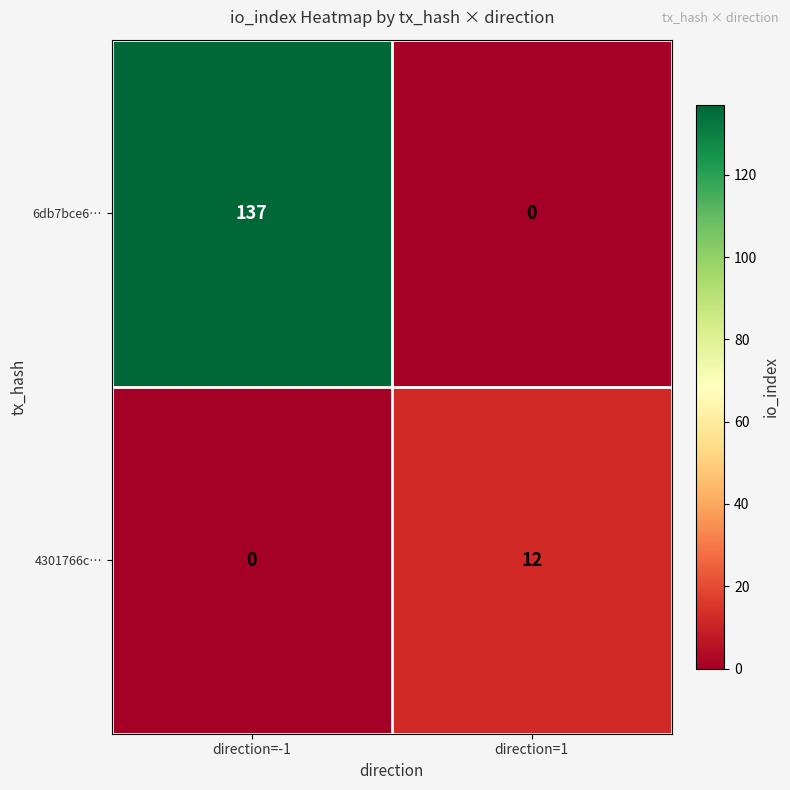

Rank the series by their maximum value, from lowest to highest.

4301766c…, 6db7bce6…